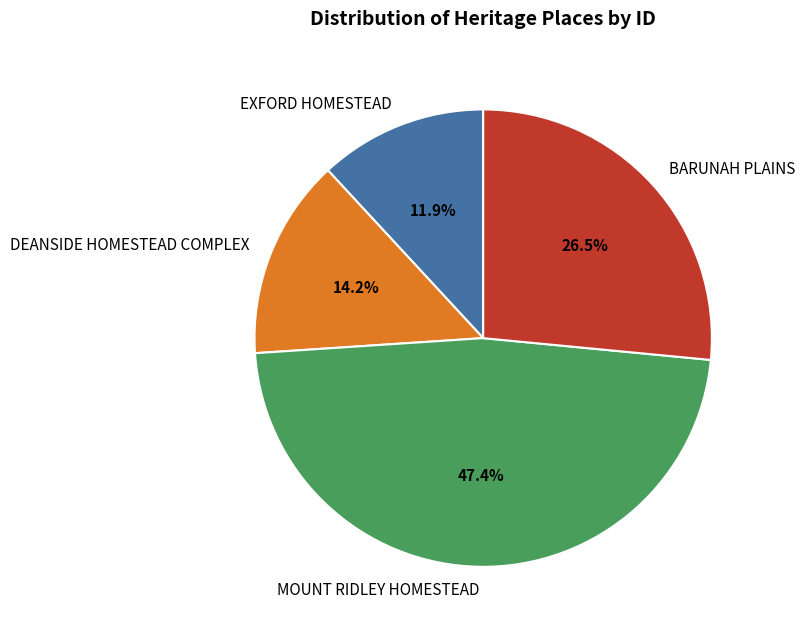

Is there any slice that represents more than half of the pie?

No